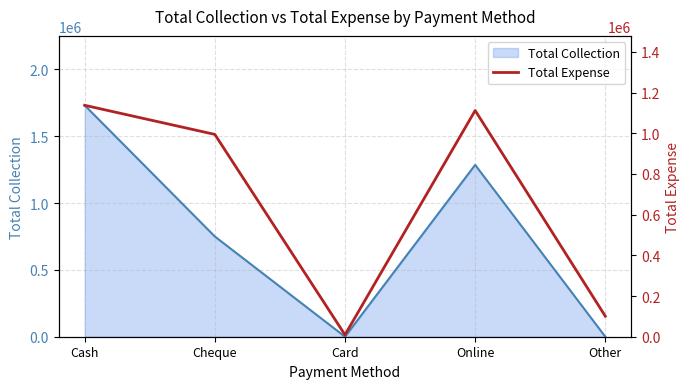

What is the label of the 3rd point from the left?

Card